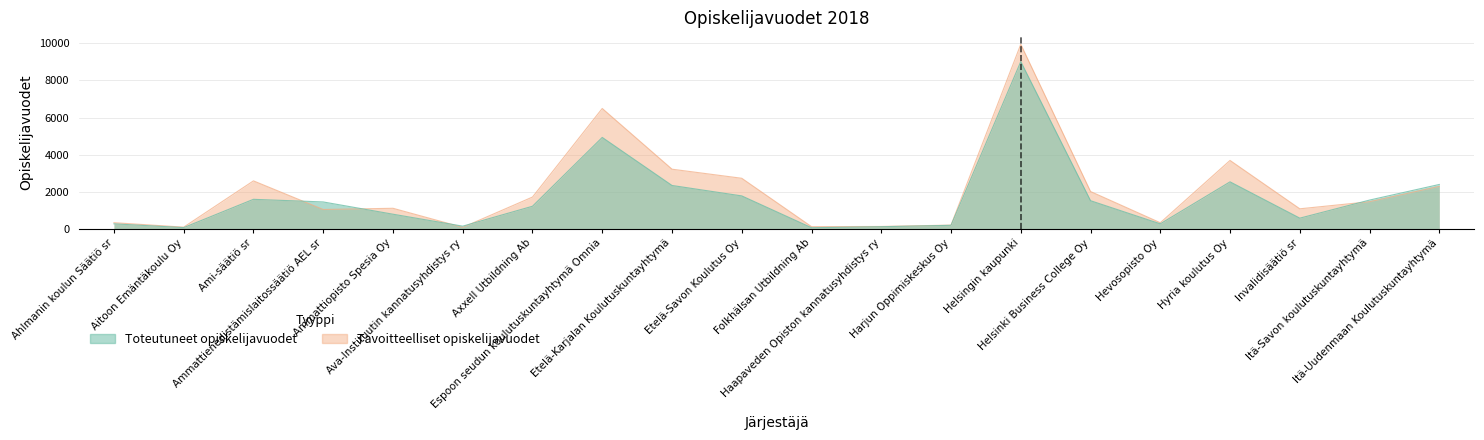

At how many categories does at least one series exceed 6804?

1